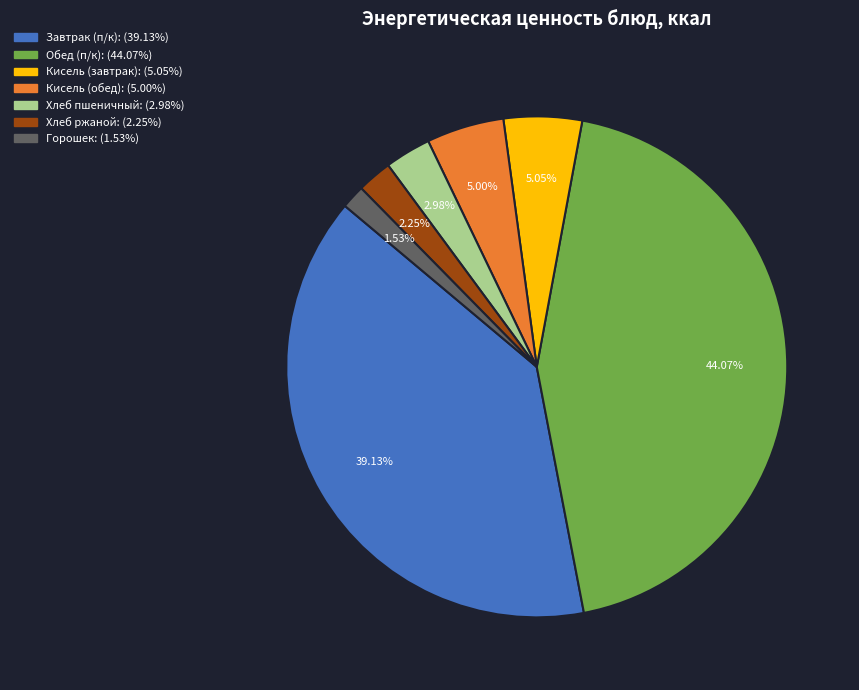

To the nearest percent, what is the difference between the largest and smallest slice percentages?

43%